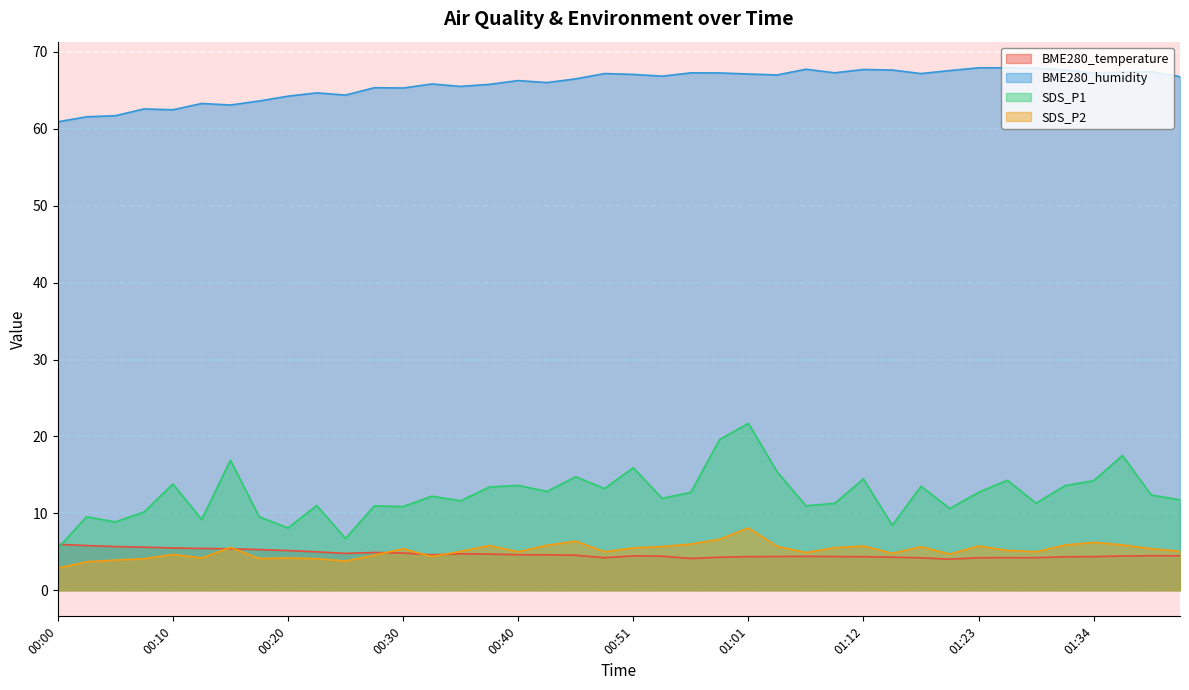

What is the sum of all SDS_P2 values?

206.0